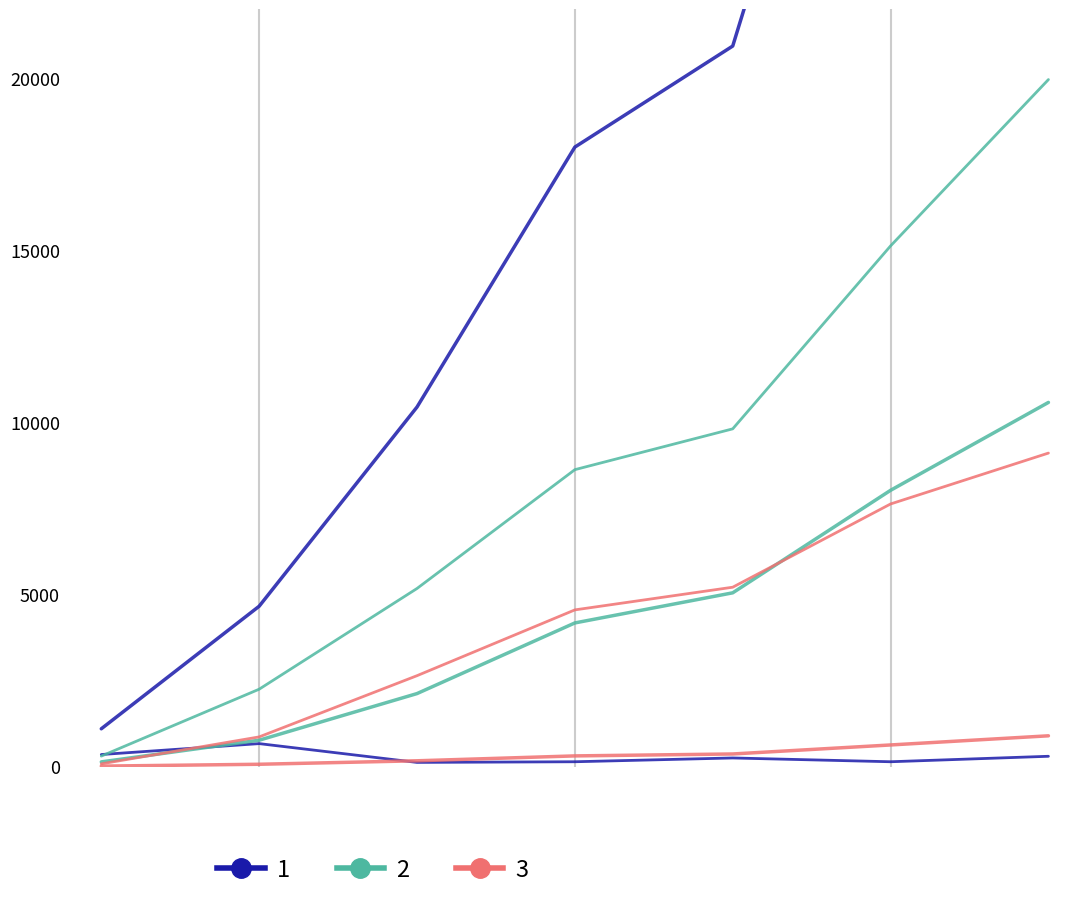

True or false: Other/Multi-Racial and All cross at least once.

False